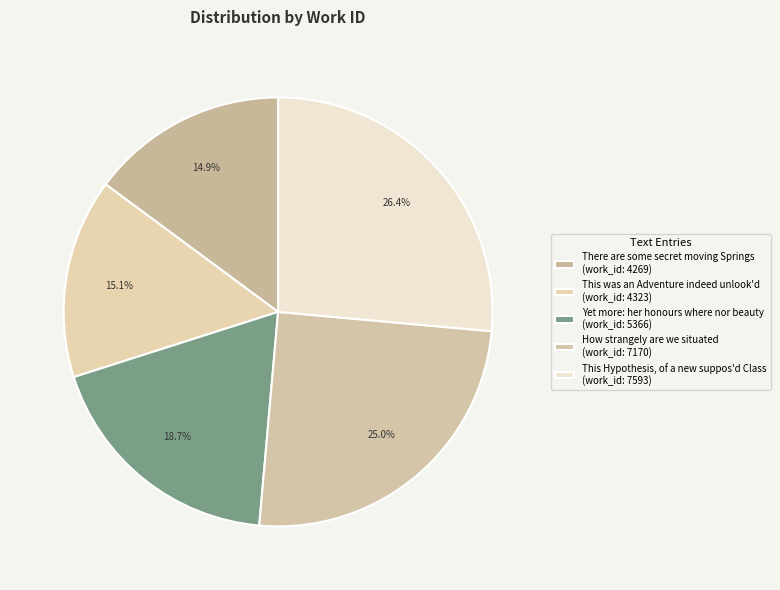

How much of the chart is everything except This was an Adventure indeed unlook'd?

84.9%